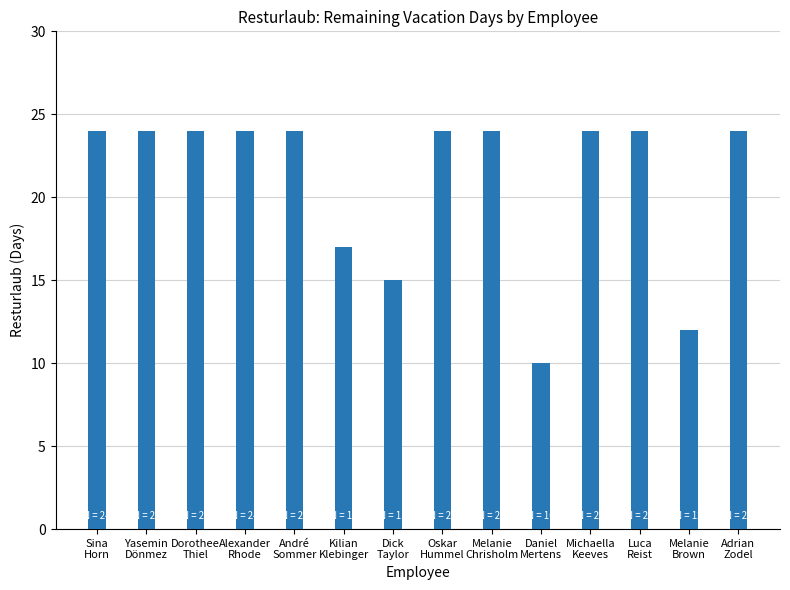

Reading left to right, extract all data points from this chart.

Sina
Horn=24	Yasemin
Dönmez=24	Dorothee
Thiel=24	Alexander
Rhode=24	André
Sommer=24	Kilian
Klebinger=17	Dick
Taylor=15	Oskar
Hummel=24	Melanie
Chrisholm=24	Daniel
Mertens=10	Michaella
Keeves=24	Luca
Reist=24	Melanie
Brown=12	Adrian
Zodel=24